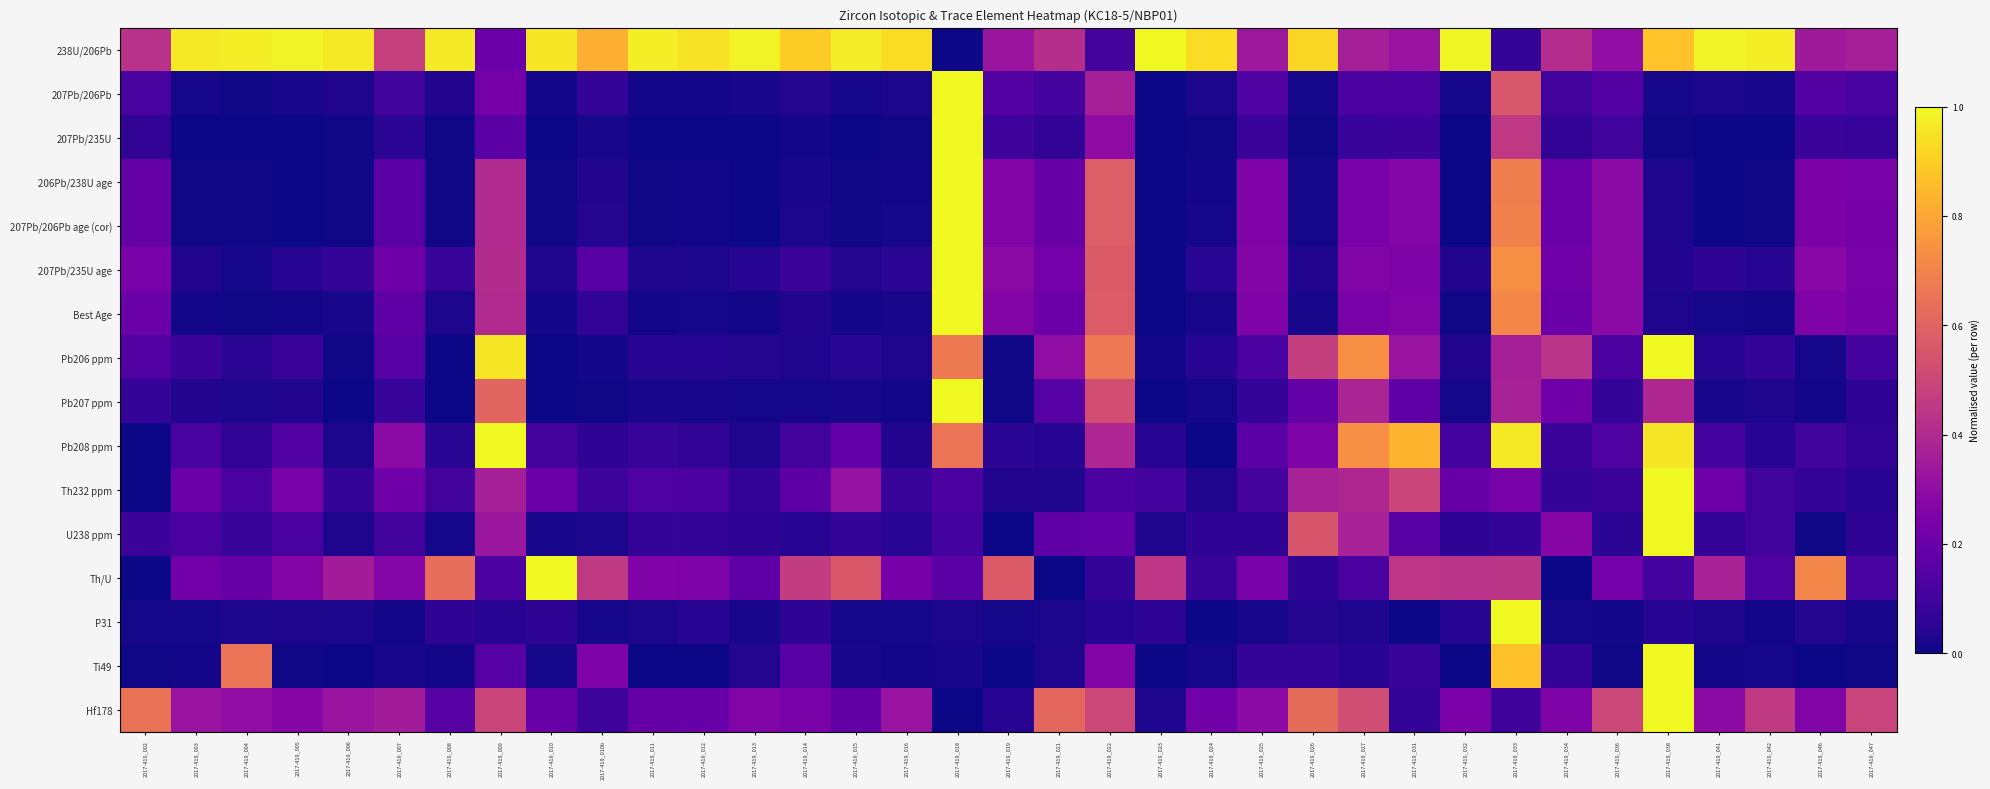

How many series are shown in this chart?

16